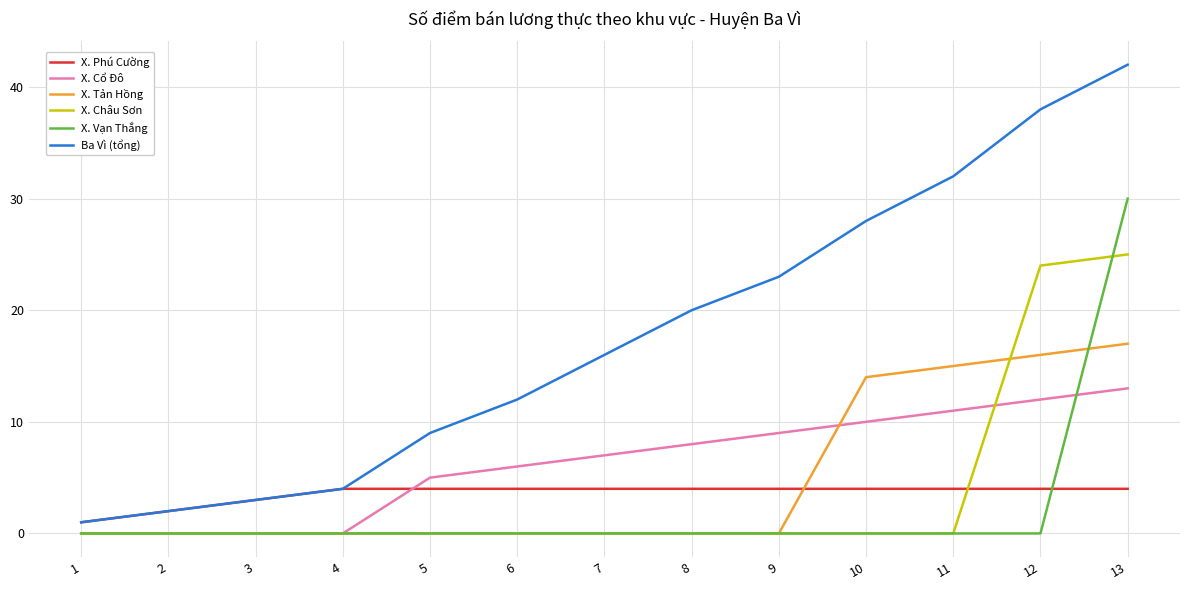

Reading right to left, transcribe all the data shown in this chart.

X. Phú Cường: 13=4	12=4	11=4	10=4	9=4	8=4	7=4	6=4	5=4	4=4	3=3	2=2	1=1
X. Cổ Đô: 13=13	12=12	11=11	10=10	9=9	8=8	7=7	6=6	5=5	4=0	3=0	2=0	1=0
X. Tản Hồng: 13=17	12=16	11=15	10=14	9=0	8=0	7=0	6=0	5=0	4=0	3=0	2=0	1=0
X. Châu Sơn: 13=25	12=24	11=0	10=0	9=0	8=0	7=0	6=0	5=0	4=0	3=0	2=0	1=0
X. Vạn Thắng: 13=30	12=0	11=0	10=0	9=0	8=0	7=0	6=0	5=0	4=0	3=0	2=0	1=0
Ba Vì (tổng): 13=42	12=38	11=32	10=28	9=23	8=20	7=16	6=12	5=9	4=4	3=3	2=2	1=1